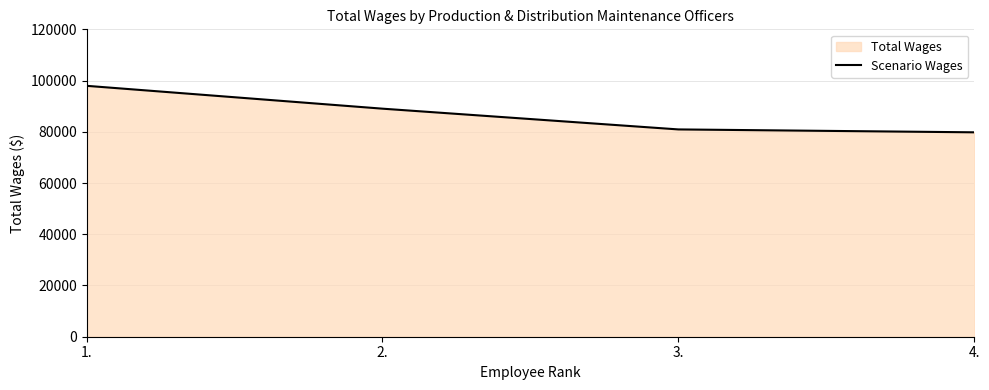

What is the maximum value shown in the chart?

97947